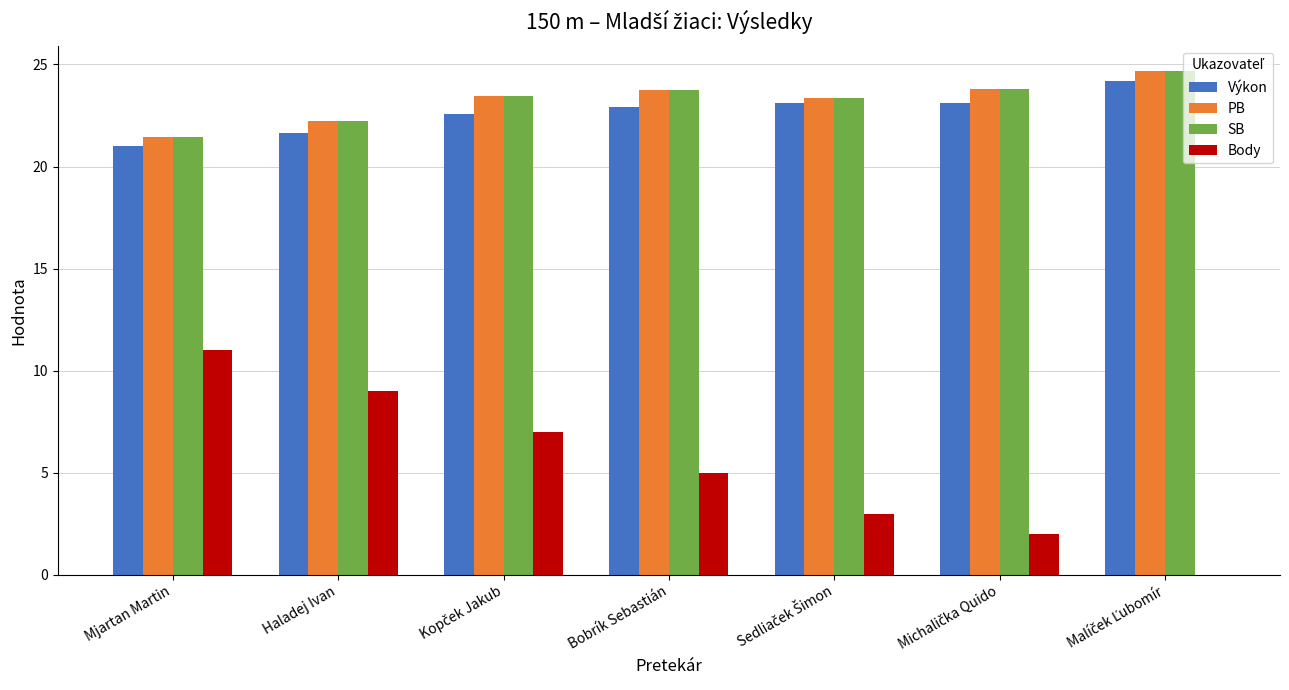

Is the value of Body at Mjartan Martin greater than the value of SB at Bobrík Sebastián?

No